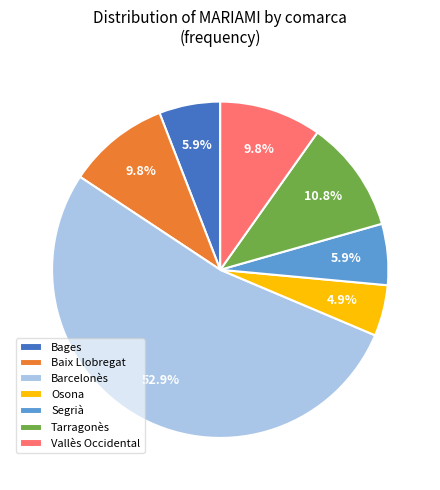

To the nearest percent, what percentage of the pie is Barcelonès?

53%